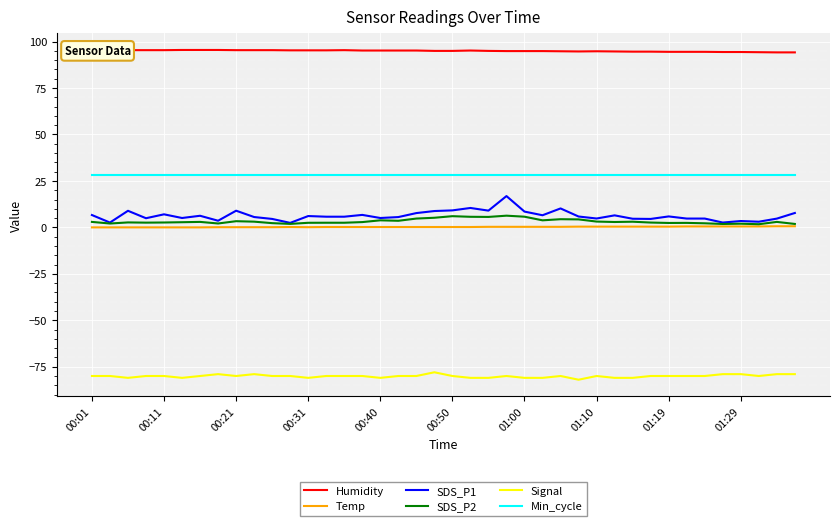

What is the lowest value of the Signal series?

-82.0